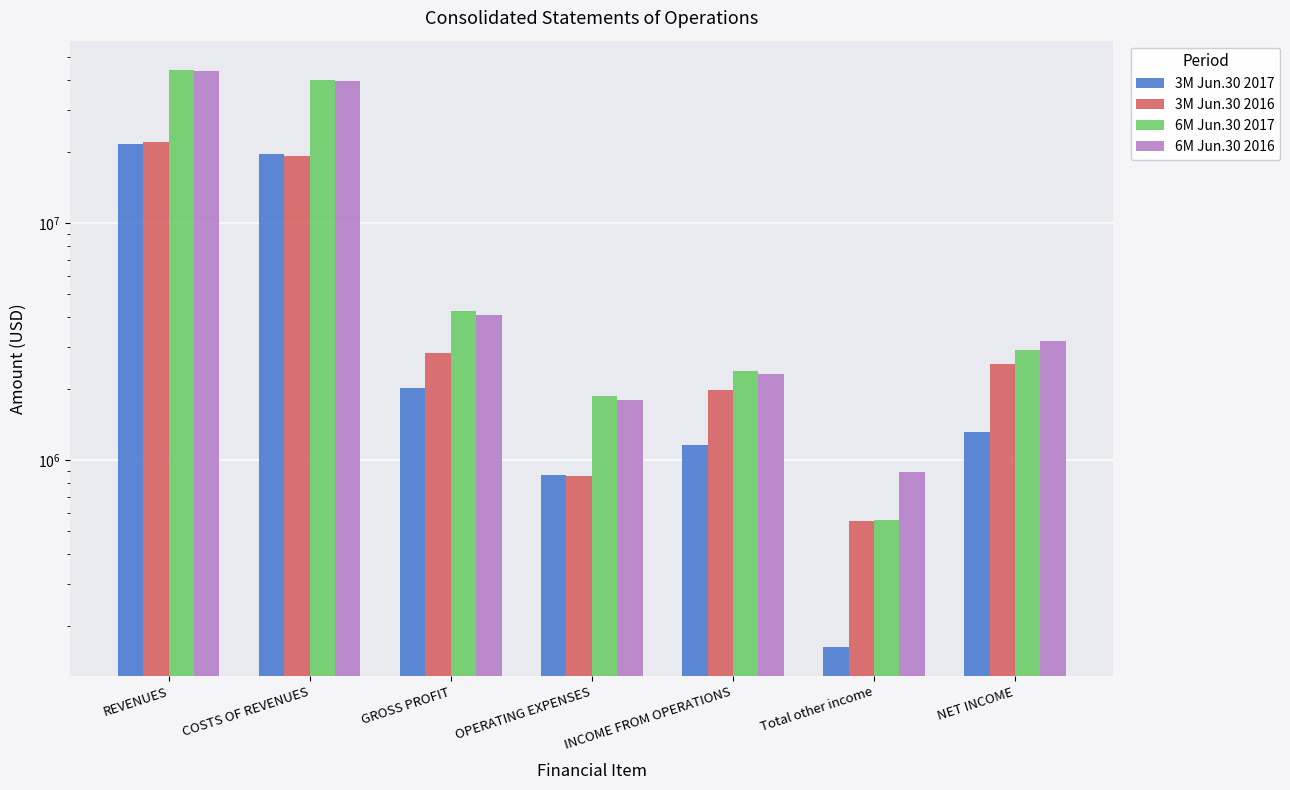

Which series changed the most between REVENUES and Total other income?

6M Jun.30 2017